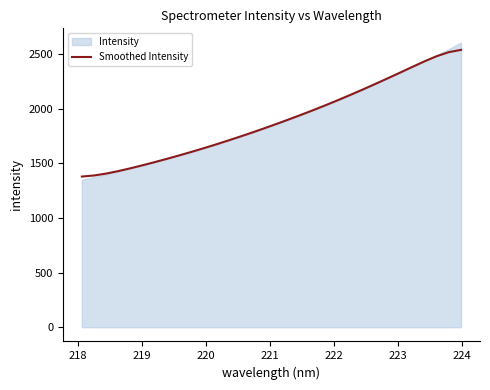

What is the difference between the maximum and minimum values?

1159.0